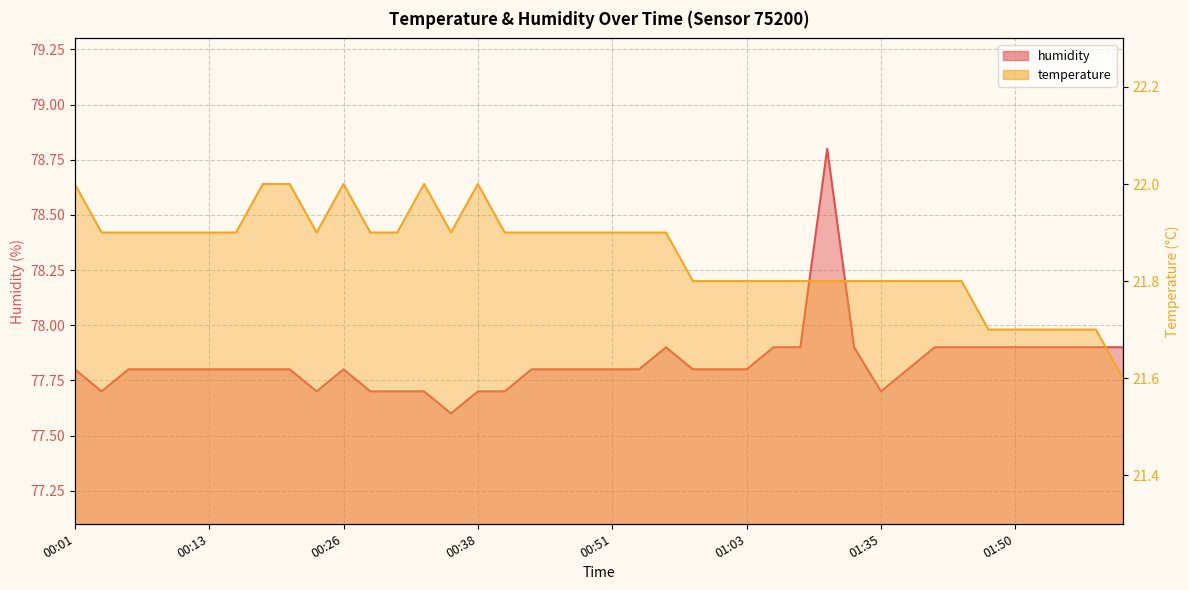

What is the minimum value for humidity?

77.6